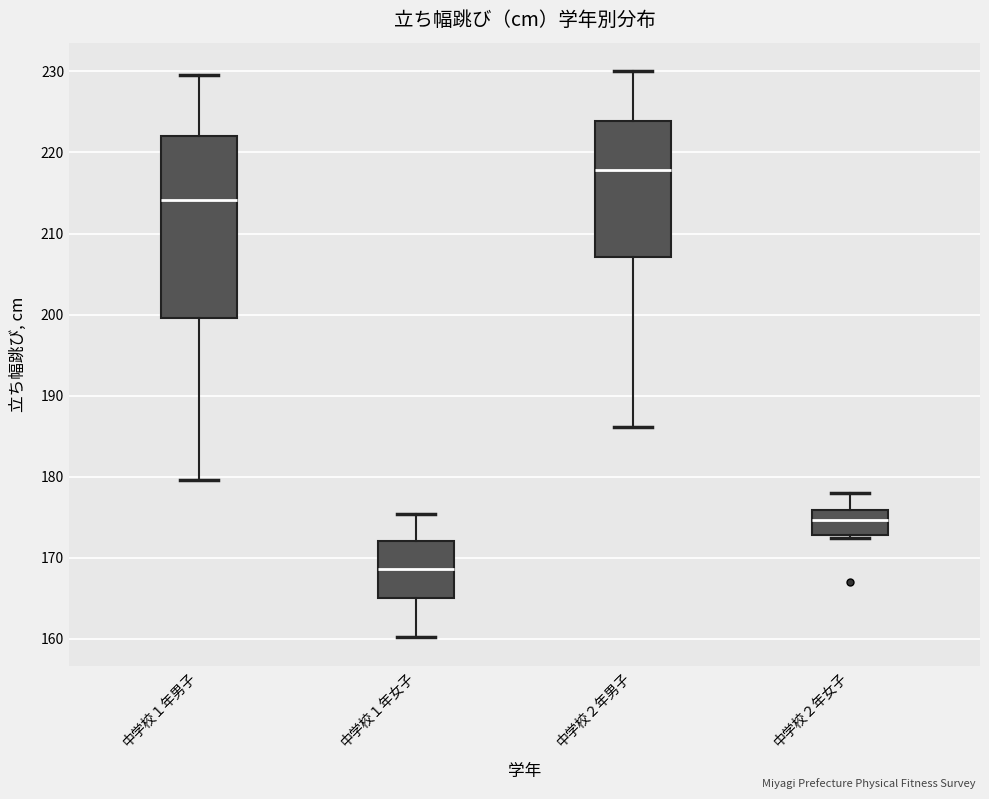

Reading left to right, transcribe this box plot: for each box, give where its median line is, the range the box spans, and where its two whiskers end, as read against the y-axis. The values are not printed on the chart, so give them approximately, as read against the axis.

中学校１年男子: median 214, box 200 to 222, whiskers 180 to 230
中学校１年女子: median 169, box 165 to 172, whiskers 160 to 175
中学校２年男子: median 218, box 207 to 224, whiskers 186 to 230
中学校２年女子: median 175, box 173 to 176, whiskers 172 to 178